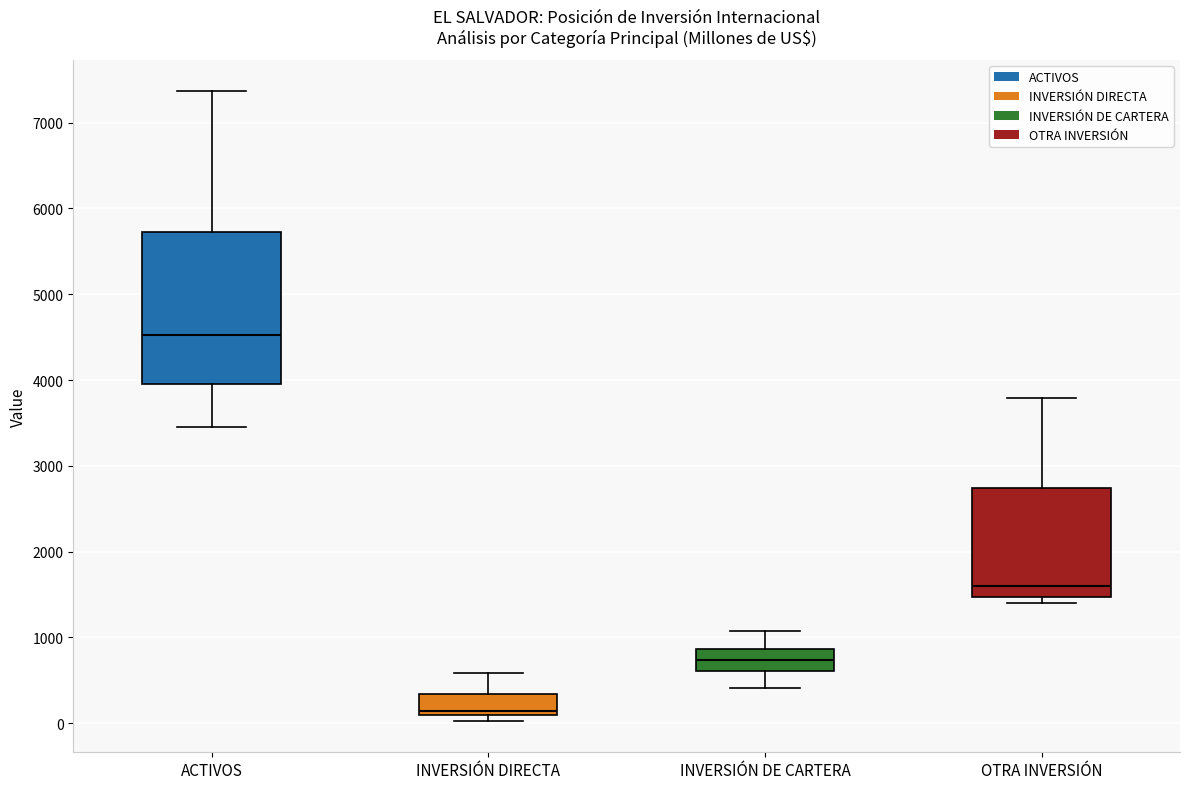

Which box is the tallest, from its lower edge to its upper edge?

ACTIVOS